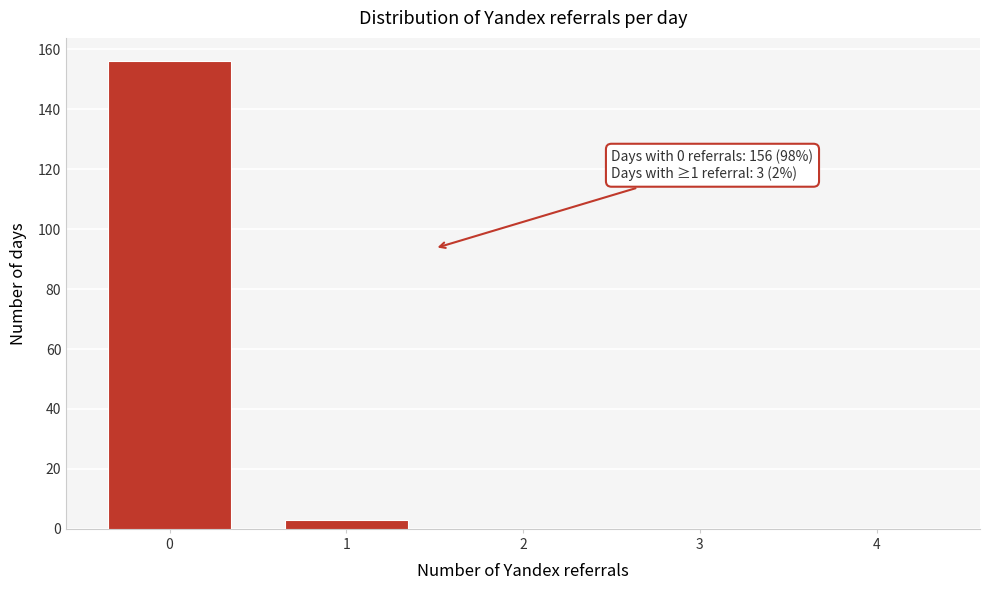

Reading left to right, what are all the values shown in this chart?

0=156	1=3	2=0	3=0	4=0